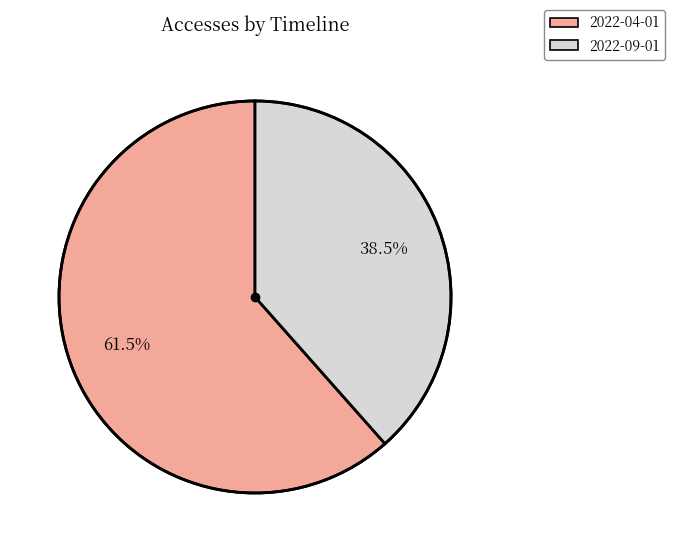

Is there any slice that represents more than half of the pie?

Yes